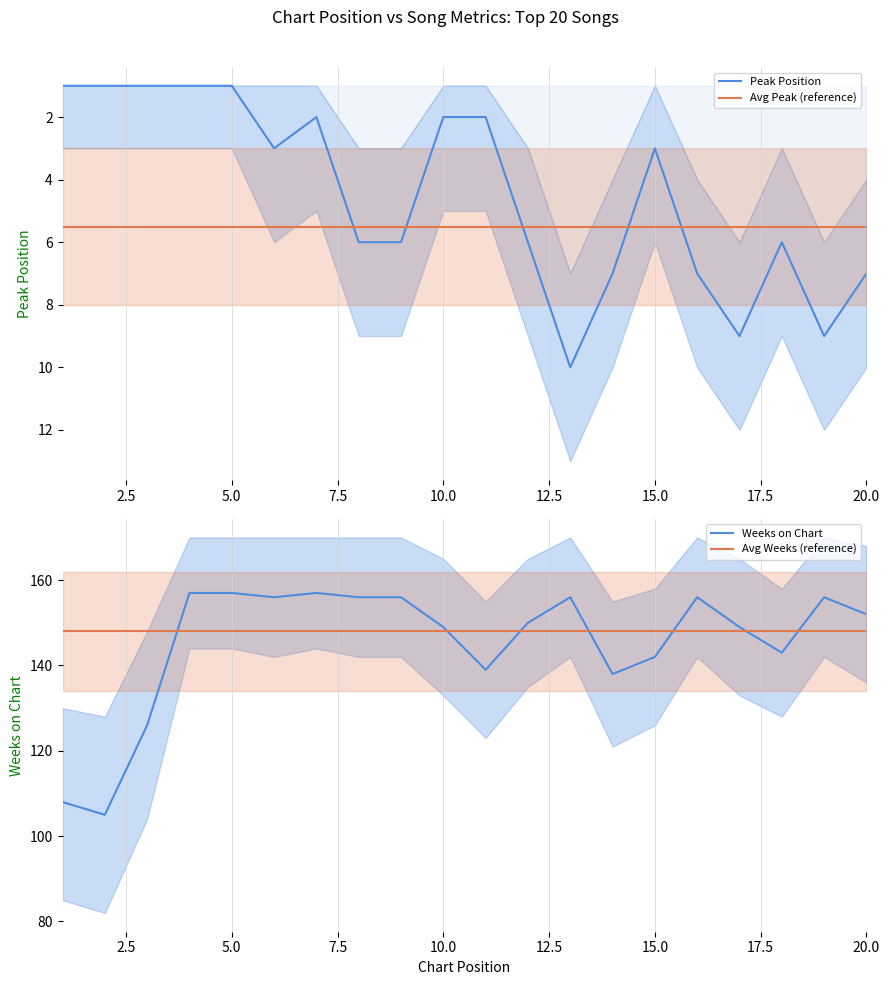

What is the minimum value for Peak Position?

1.0